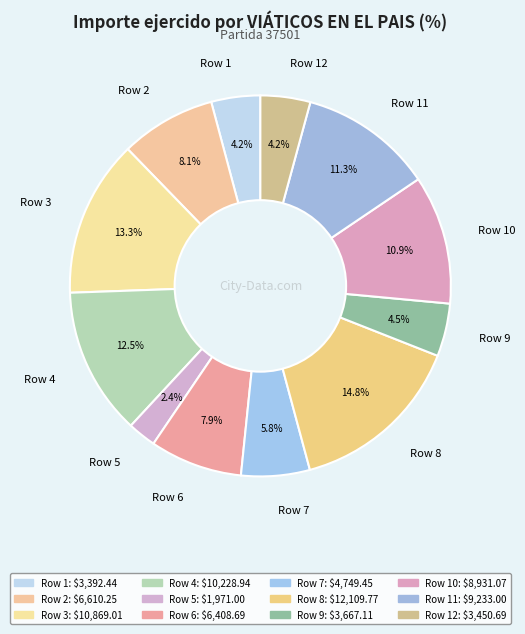

To the nearest percent, what percentage of the pie is Row 7?

6%